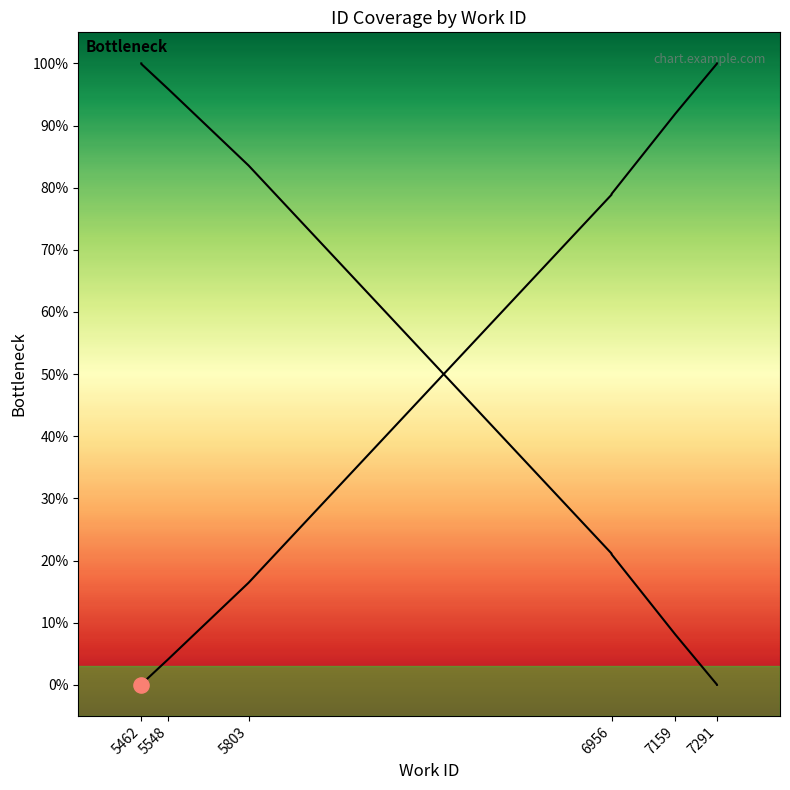

Which has a higher value, 5803 or 5462?

5803